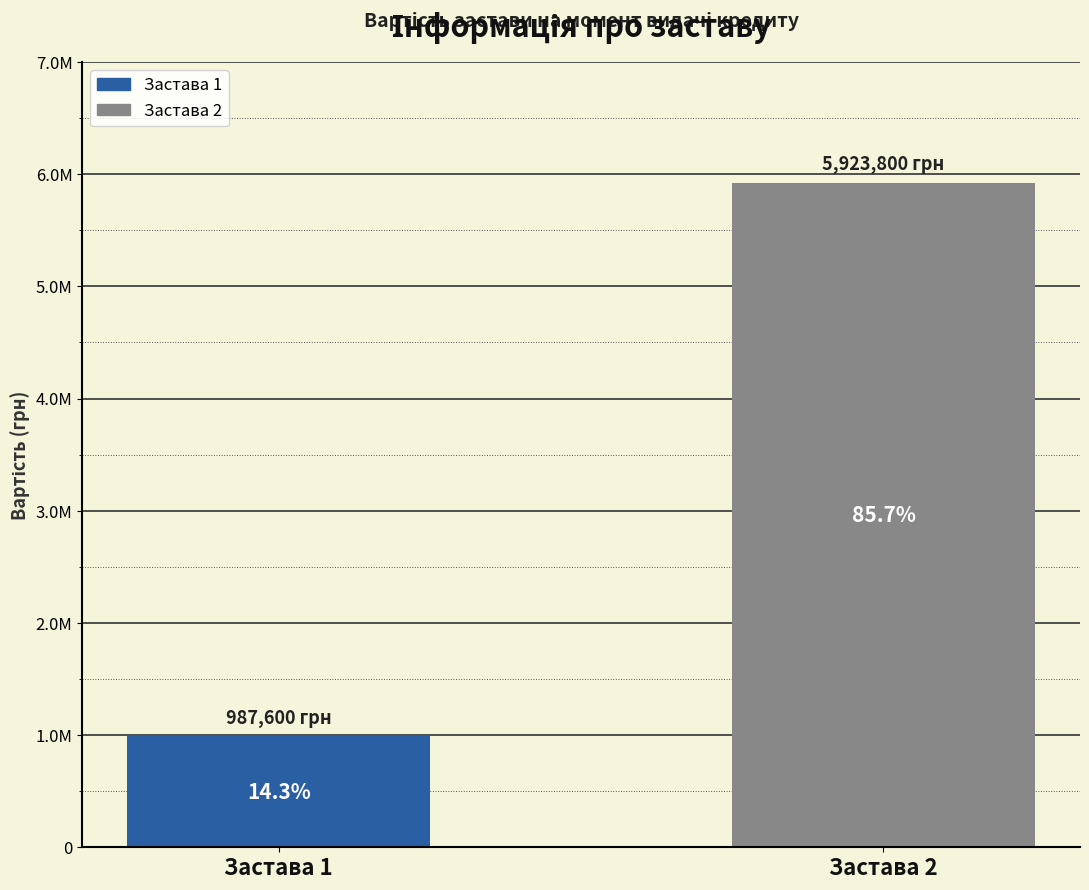

Are the bars grouped side by side (vs. stacked)?

No